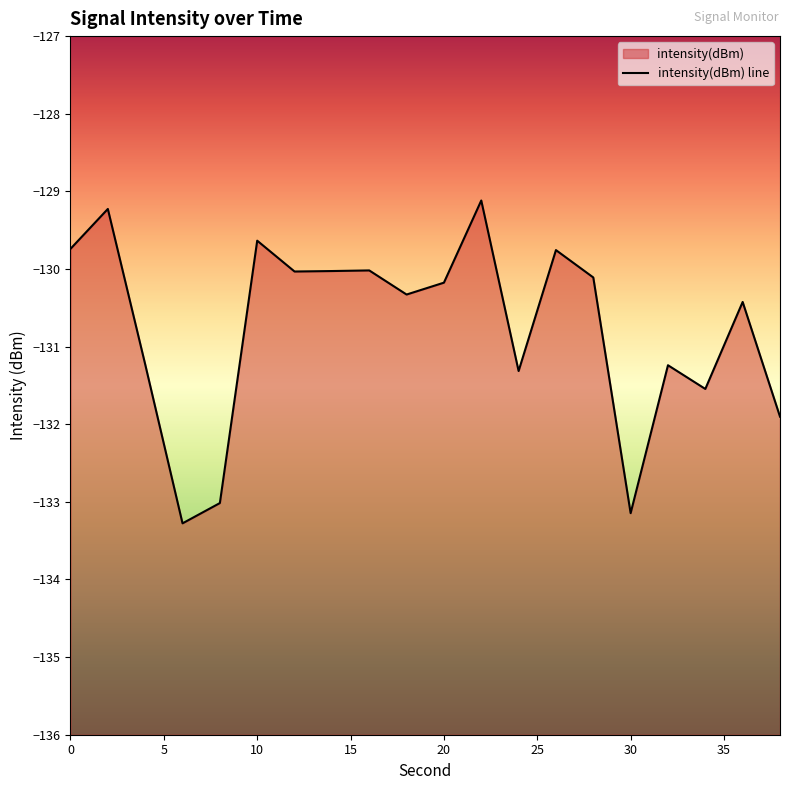

What is the value of the 9th point from the left?

-130.0